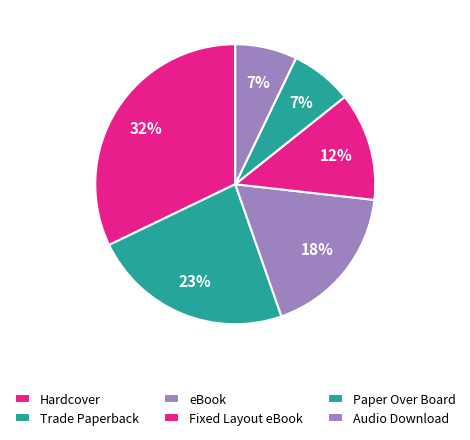

How many segments does this pie chart have?

6